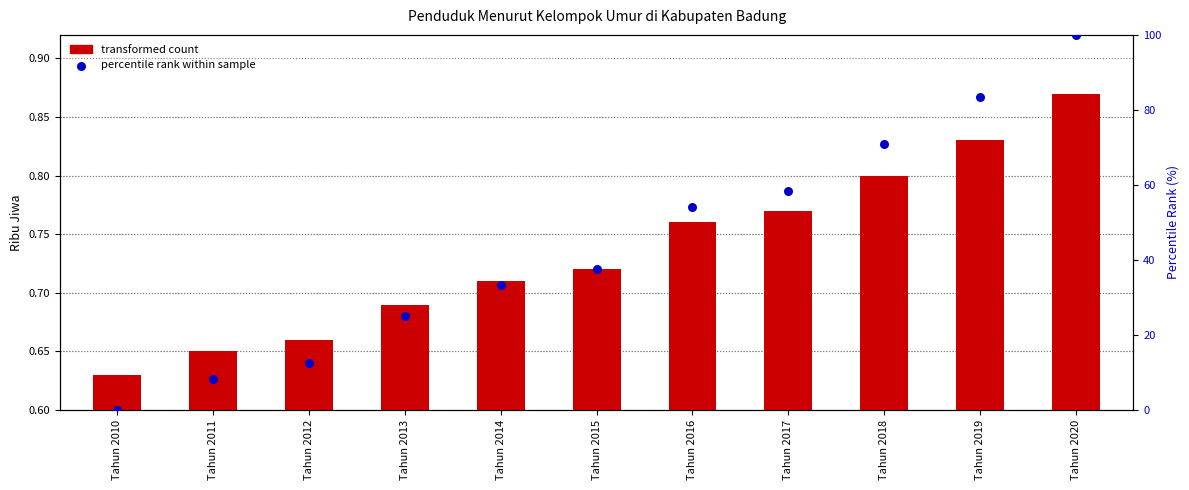

Which series reaches the minimum Y coordinate?

Percentile rank within sample